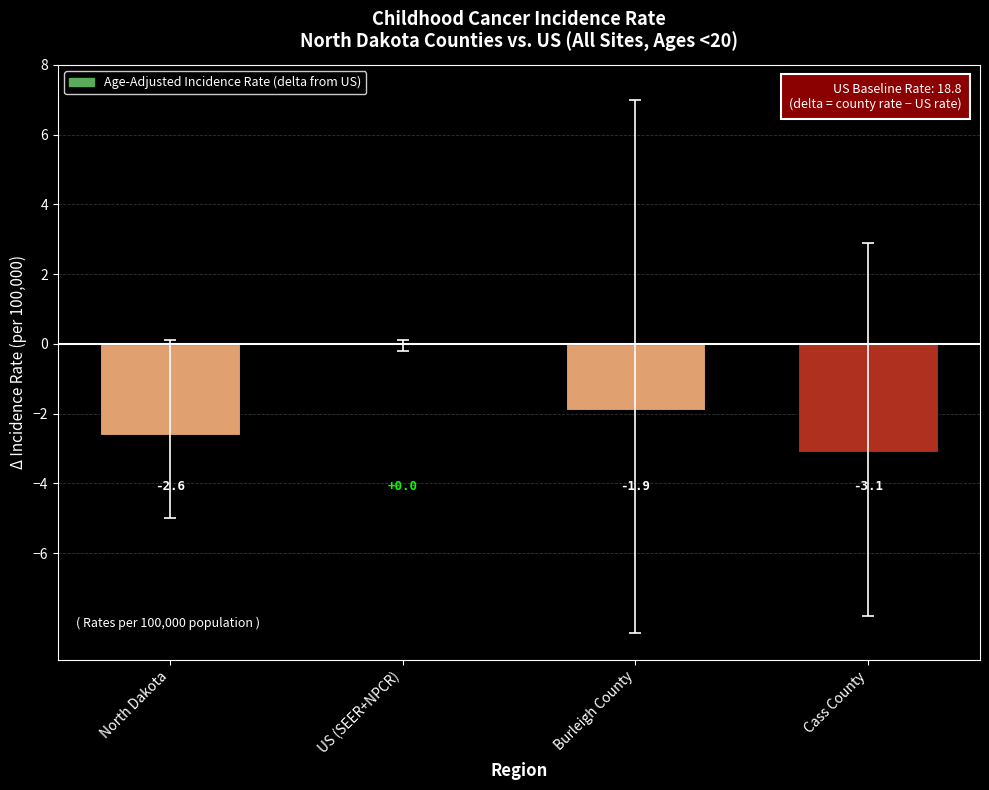

At which label is the value closest to -1?

Burleigh County